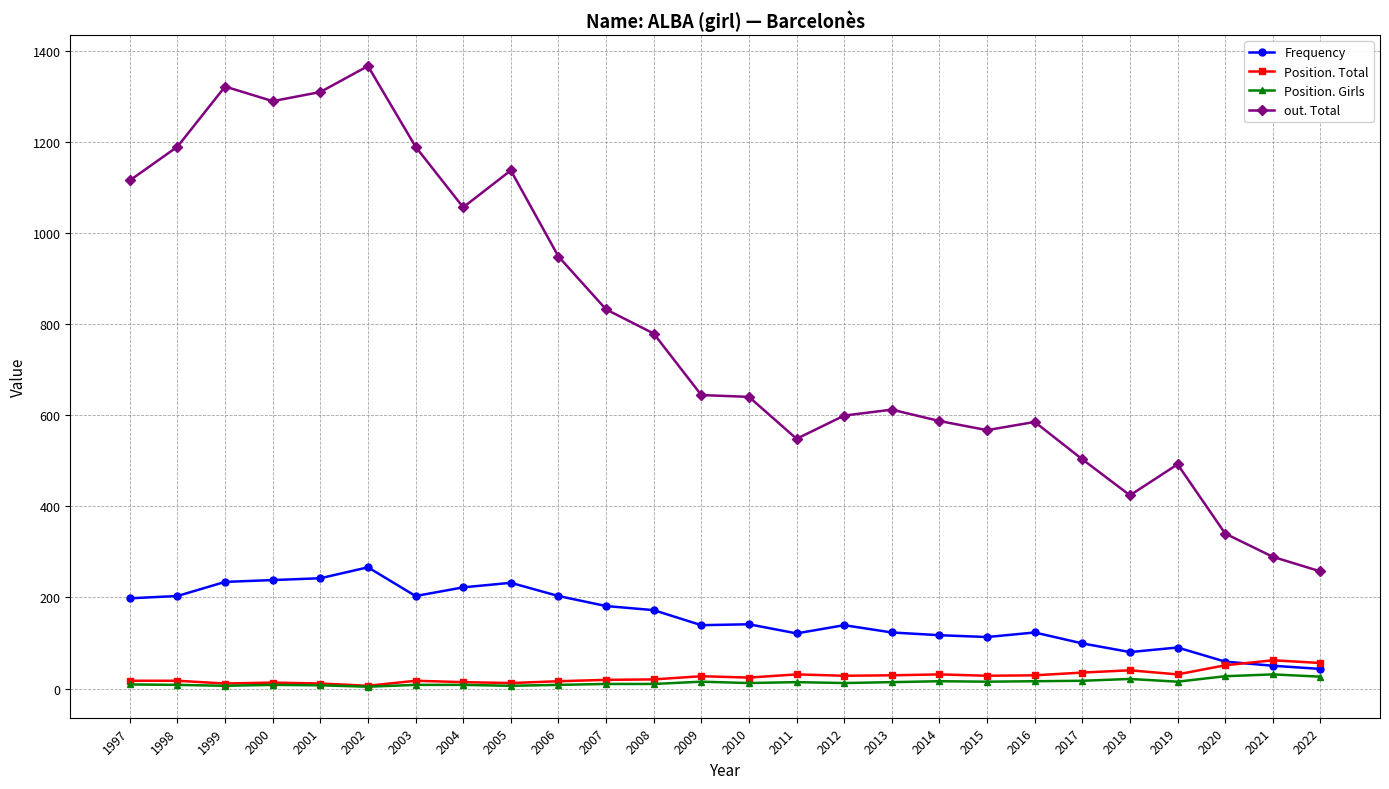

True or false: Position. Girls and out. Total cross at least once.

False